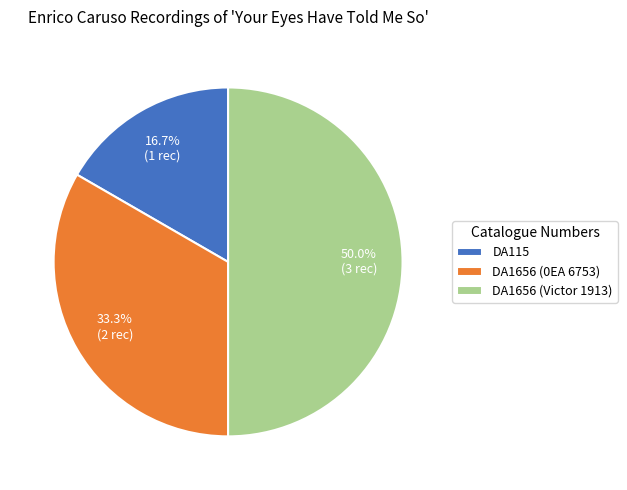

What portion of the pie excludes DA115?

83.3%